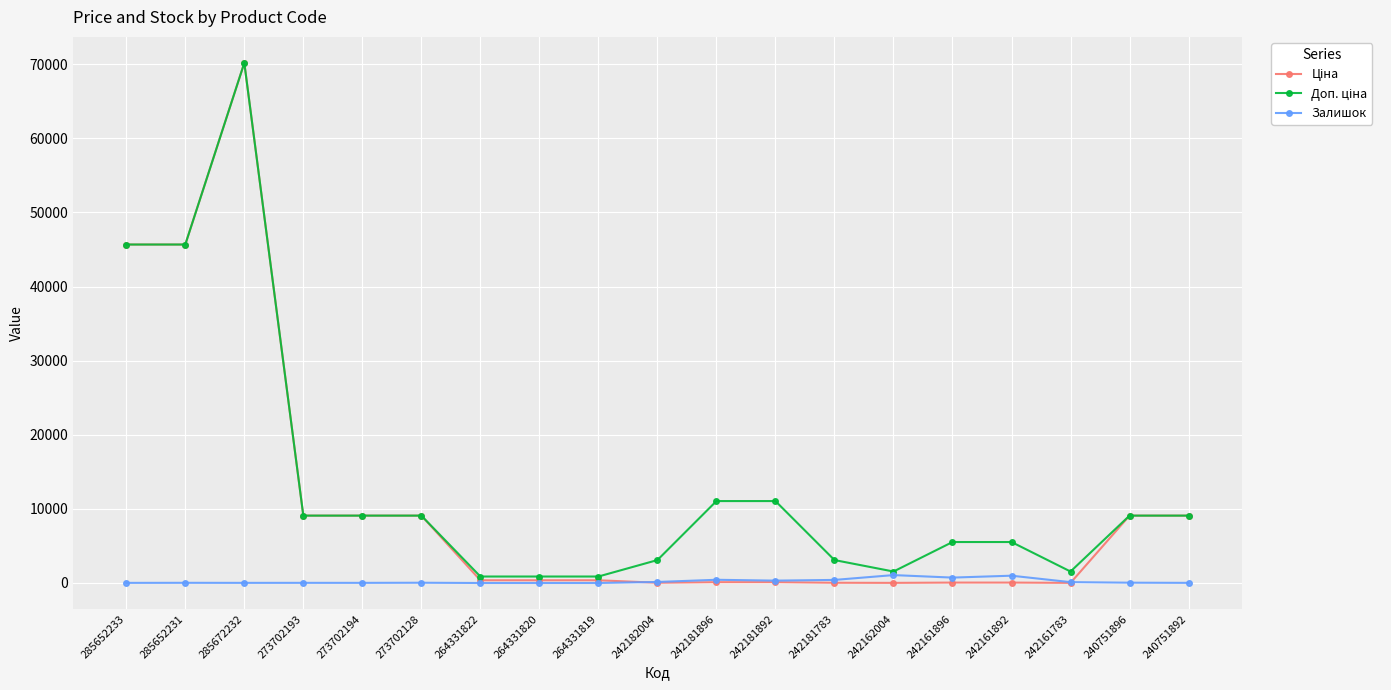

What is the difference between the highest and lowest values at 273702194?

9074.0